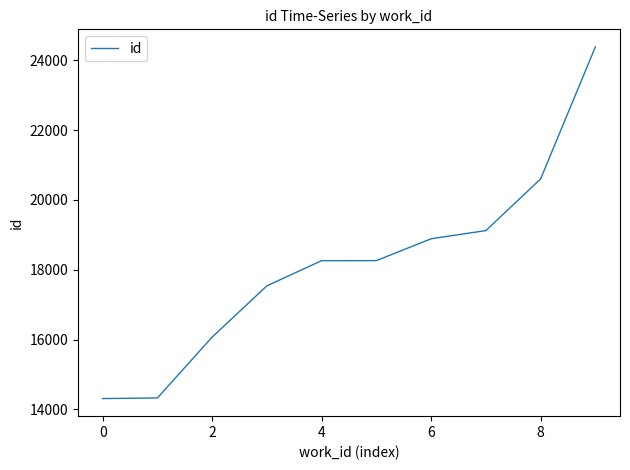

What is the maximum value shown in the chart?

24385